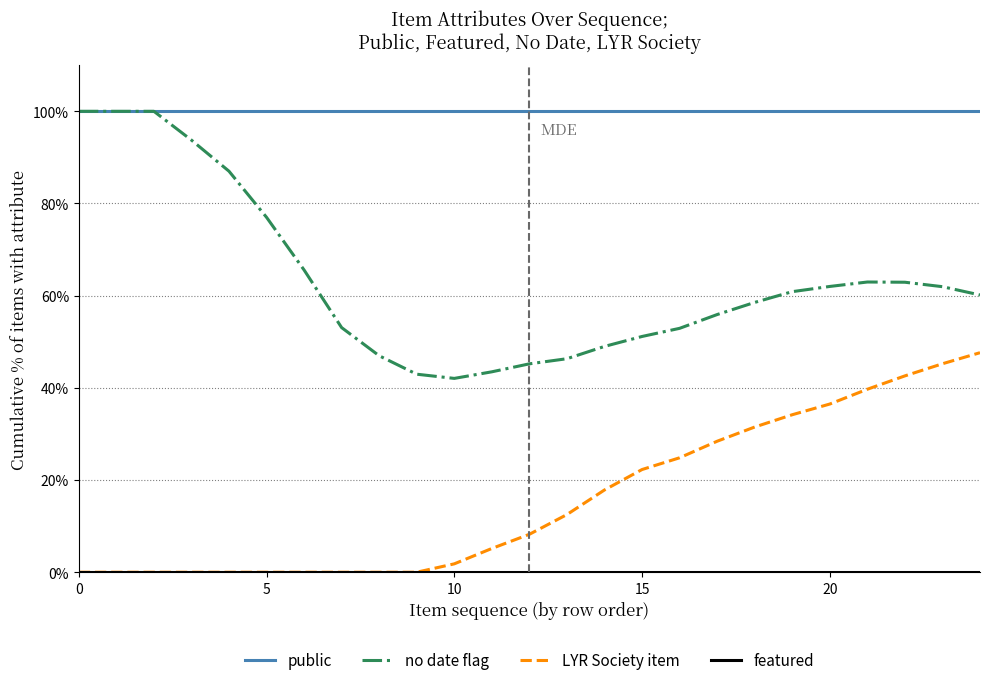

At how many categories does at least one series exceed 20?

25